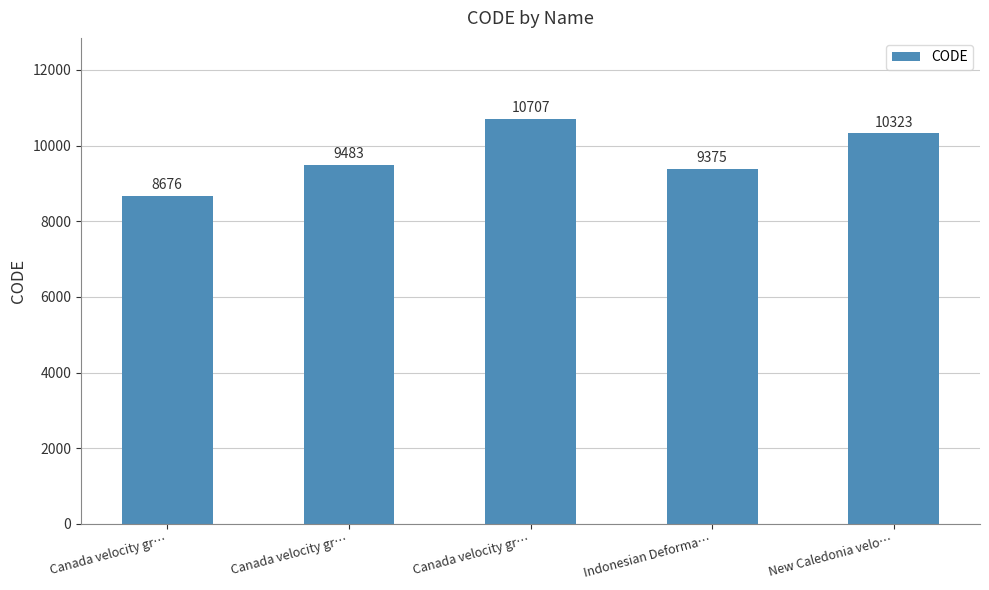

What is the smallest value displayed?

8676